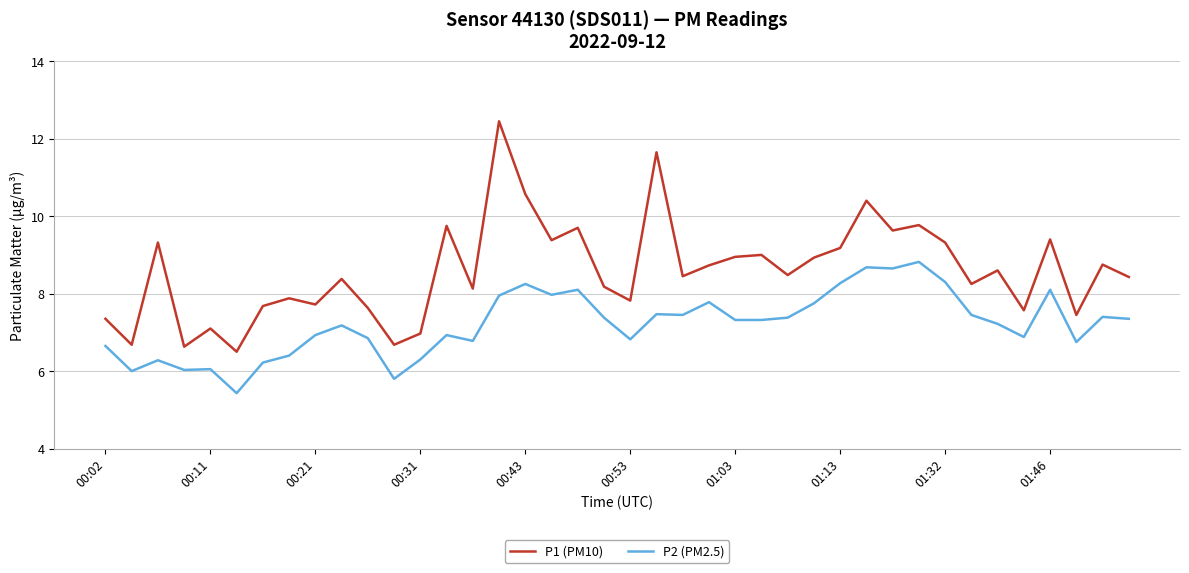

What is the average value of the P2 (PM2.5) series?

7.2